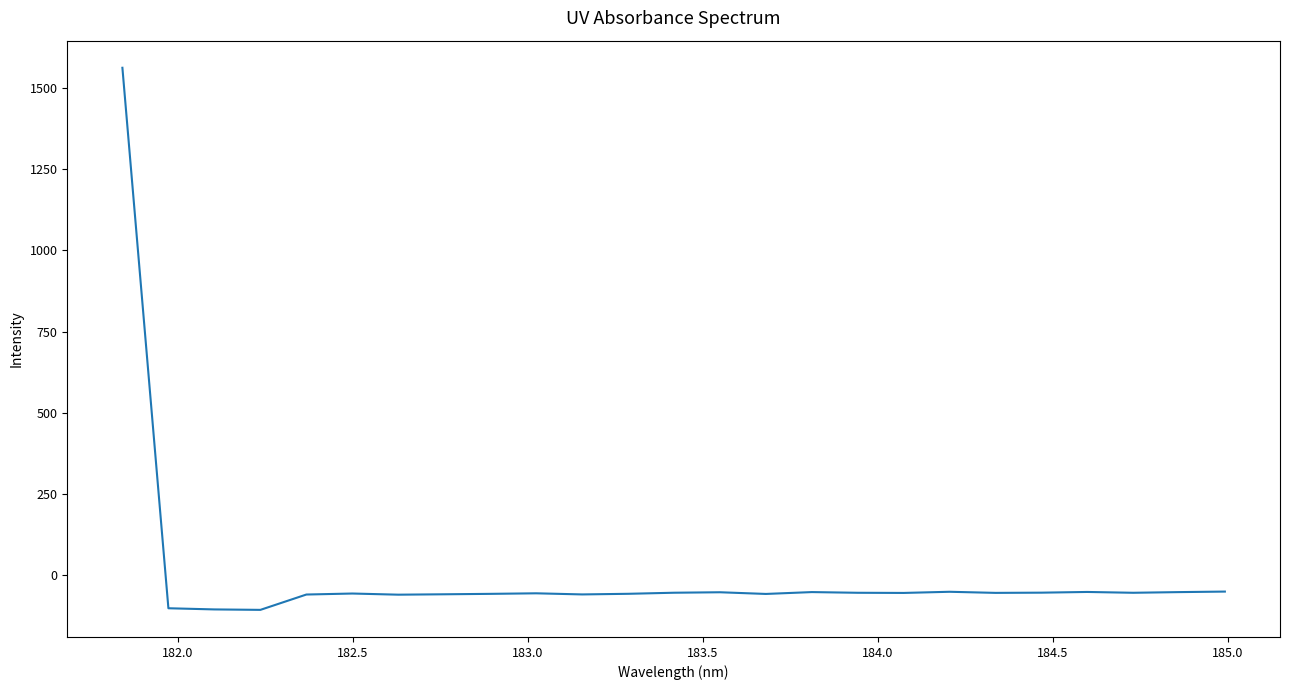

How many lines are shown in the chart?

1